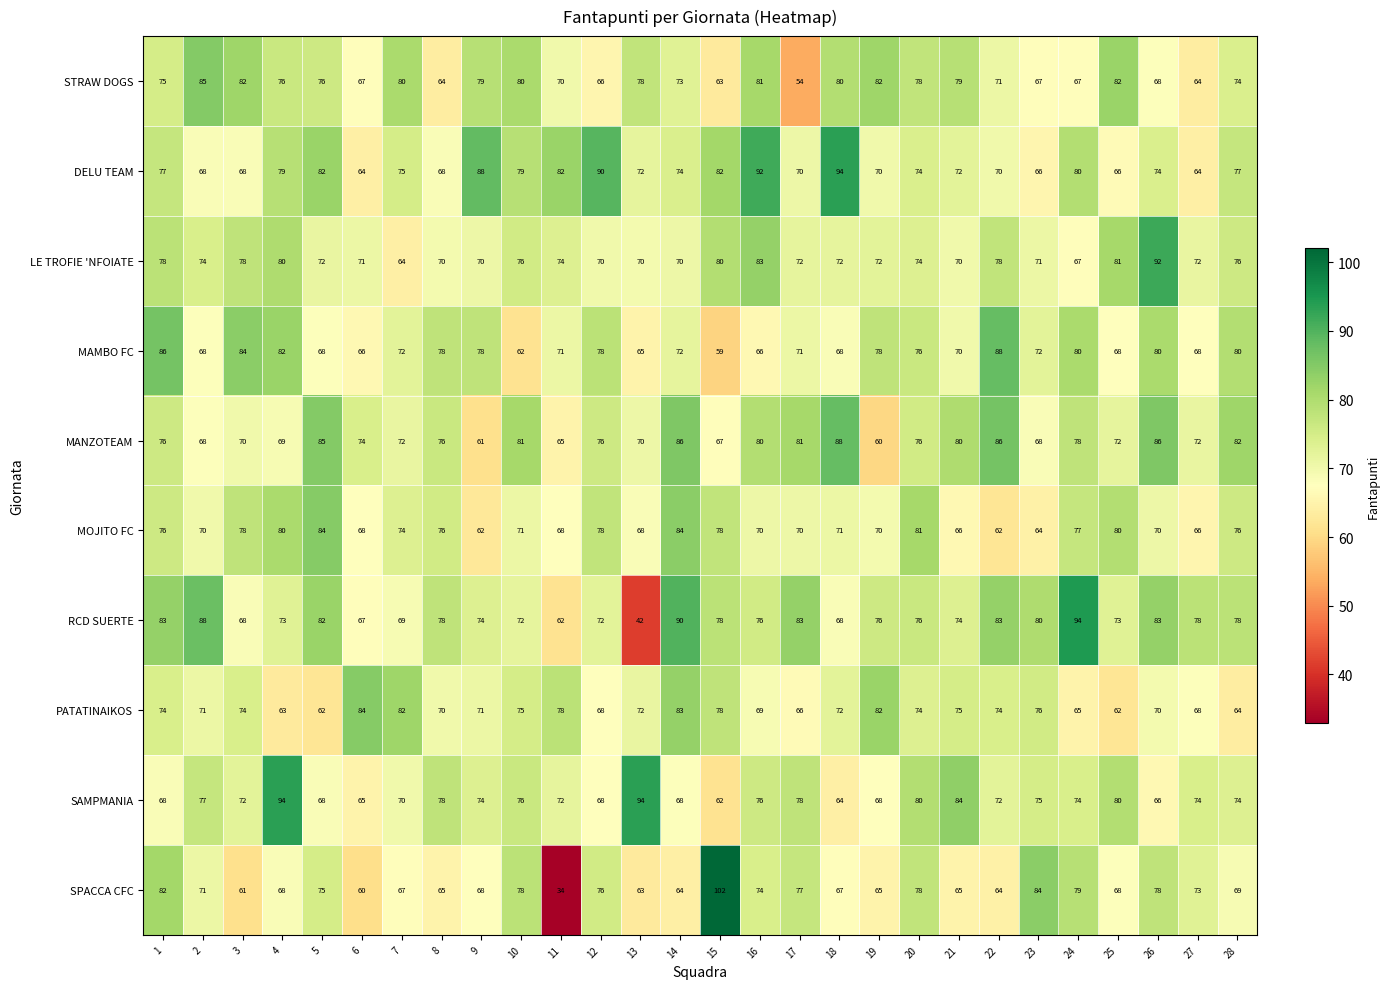

What is the difference between the maximum and minimum values in the DELU TEAM series?

30